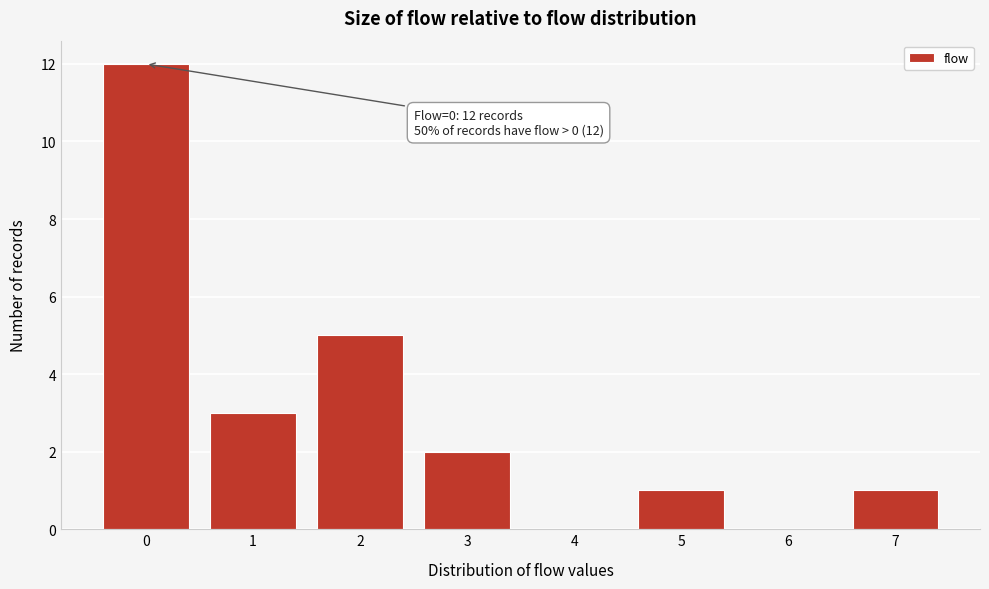

Which range on the x-axis has the tallest bar?

-0.5 to 0.5